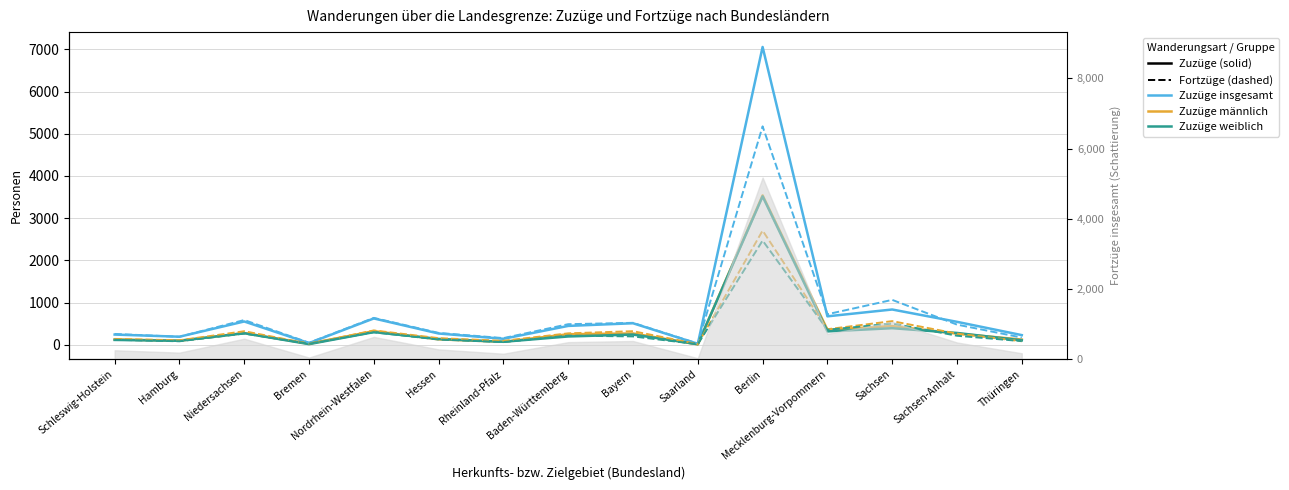

The value of Fortzüge weiblich at Bayern is 198. True or false?

True